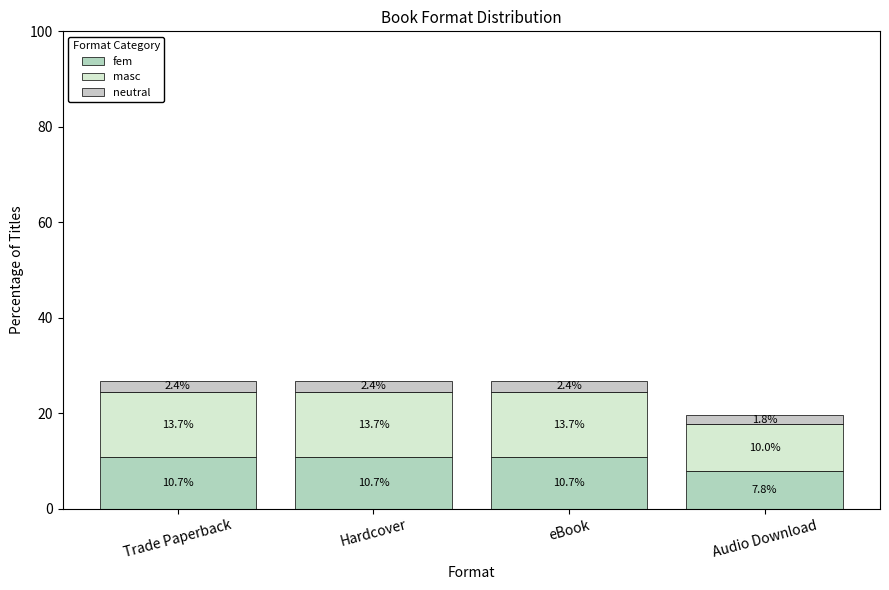

What value does the neutral series have at Audio Download?

1.8